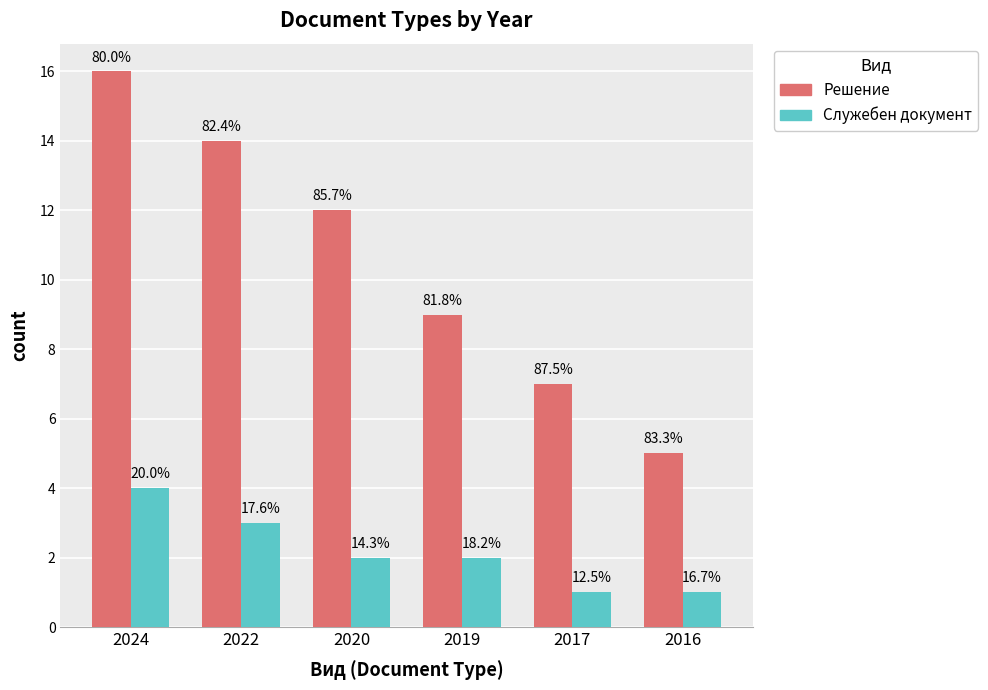

Rank the series by their average value, from lowest to highest.

Служебен документ, Решение